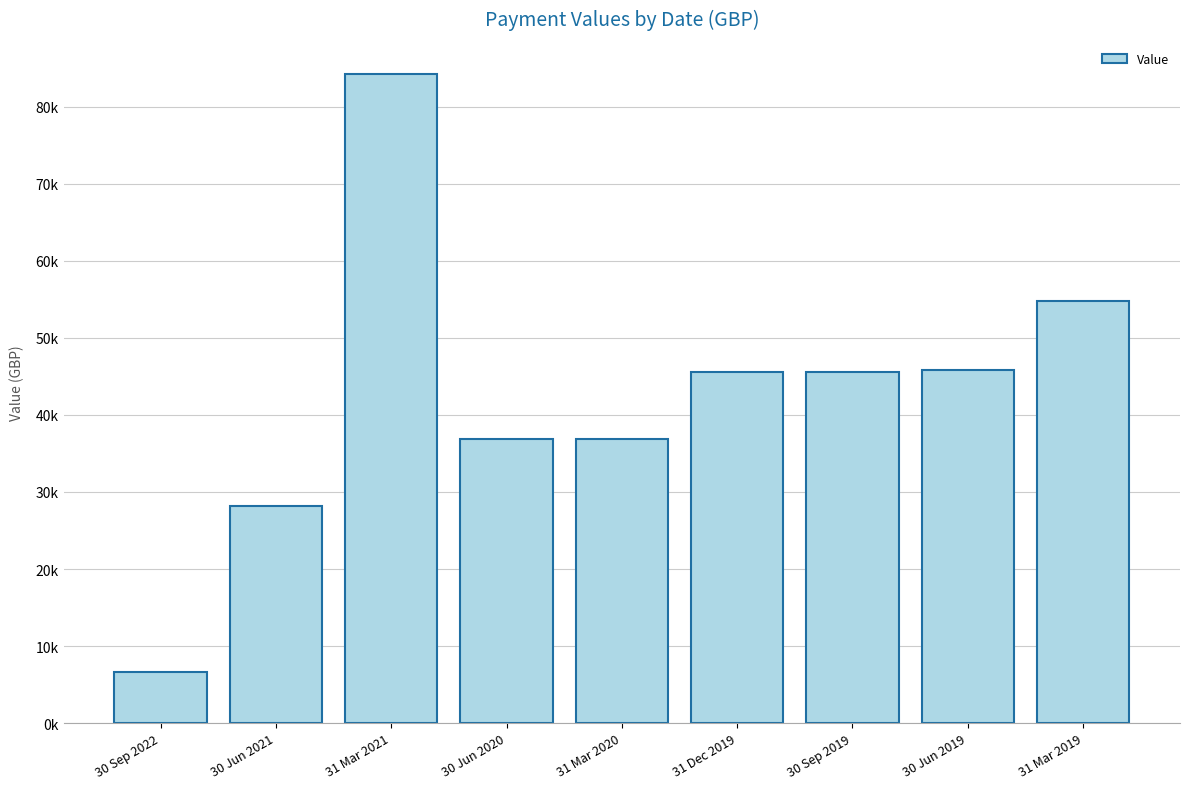

Are the bars horizontal?

No